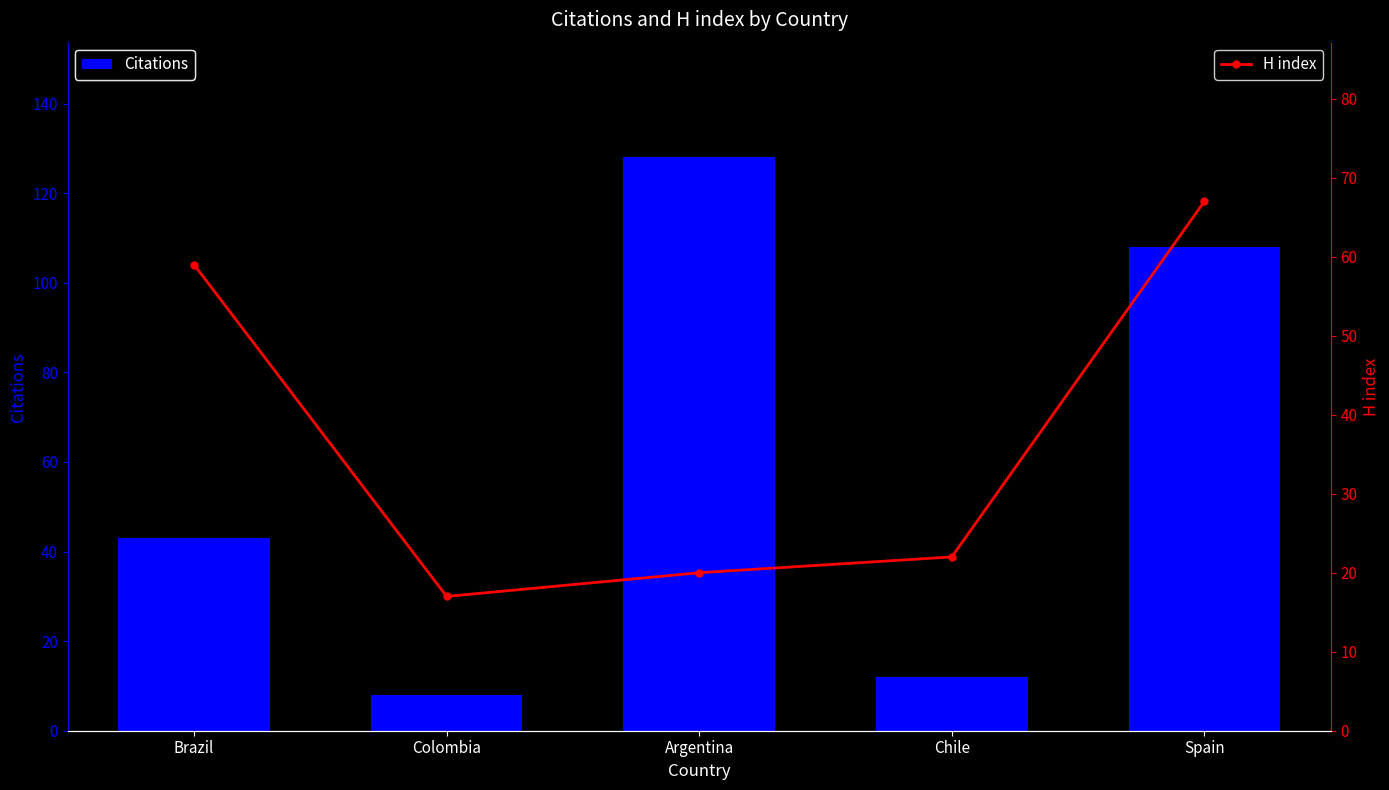

What is the value of the H index bar at the 2nd from the left?

17